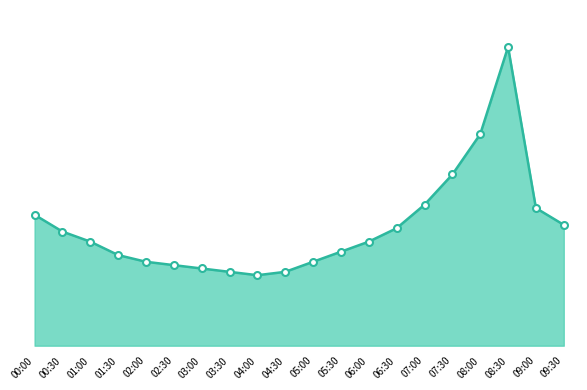

What is the greatest value displayed?

8.9